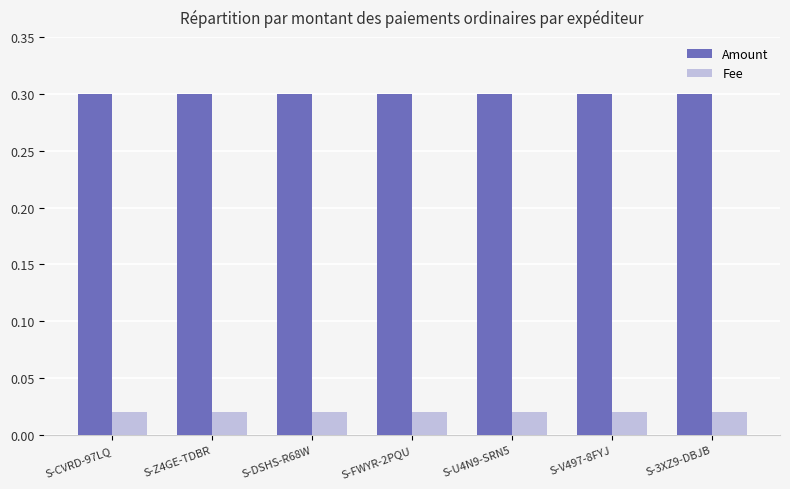

What is the spread (max minus min) of values at S-CVRD-97LQ?

0.3